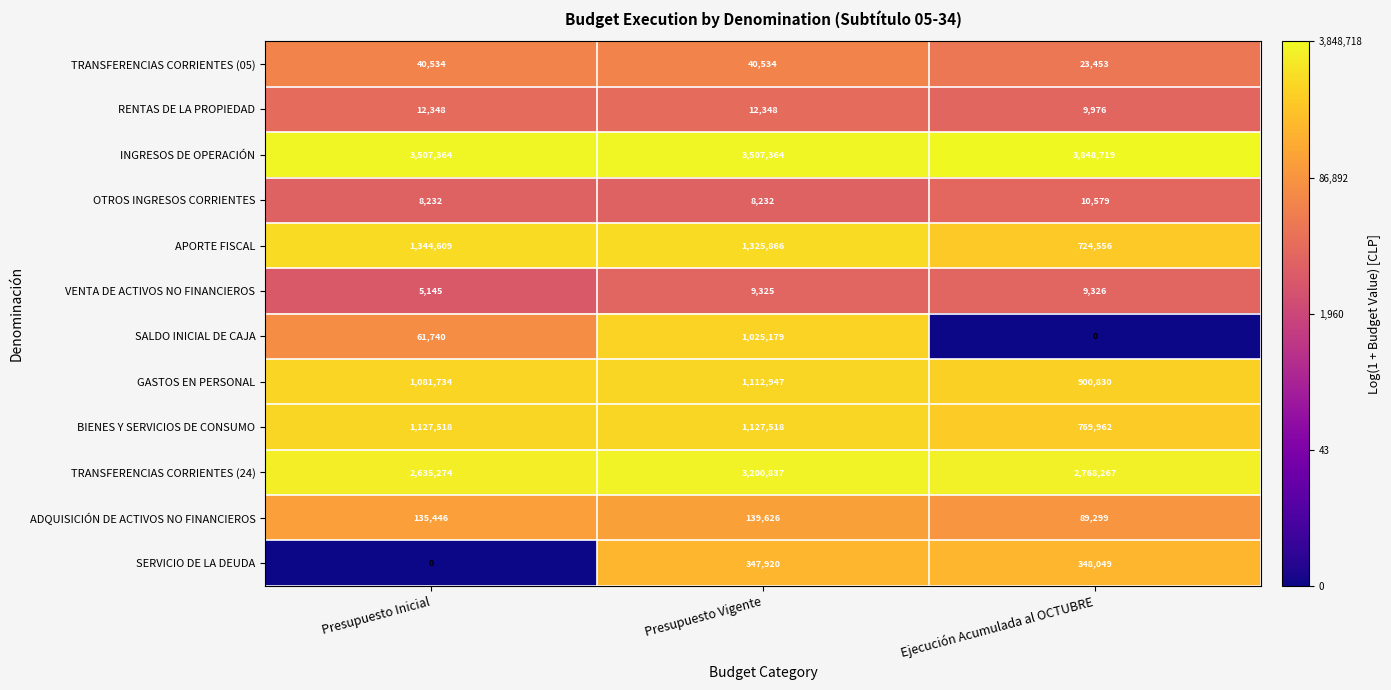

Which label corresponds to the largest value in the chart?

Ejecución Acumulada al OCTUBRE